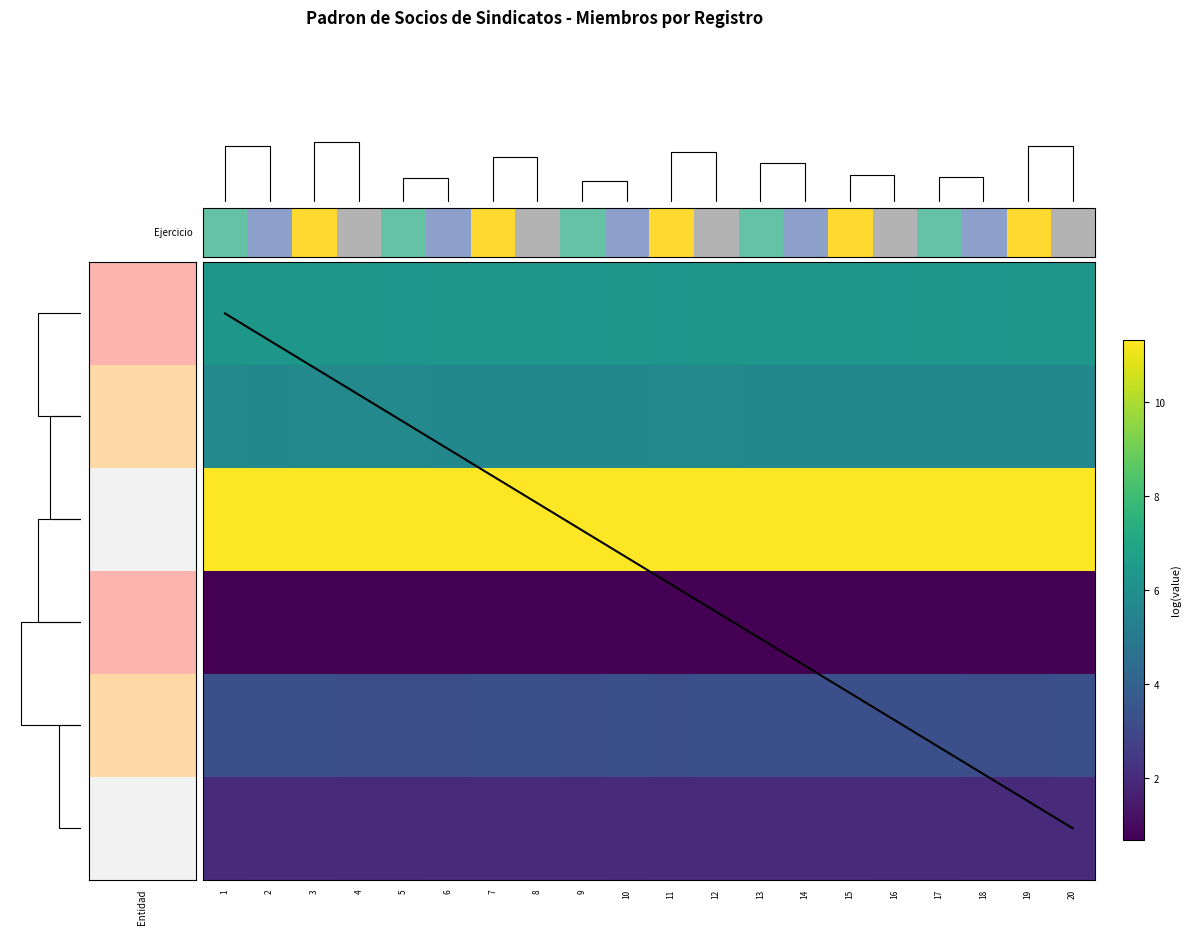

True or false: Joaquin Redo has a value of 3.3 at 15.

True